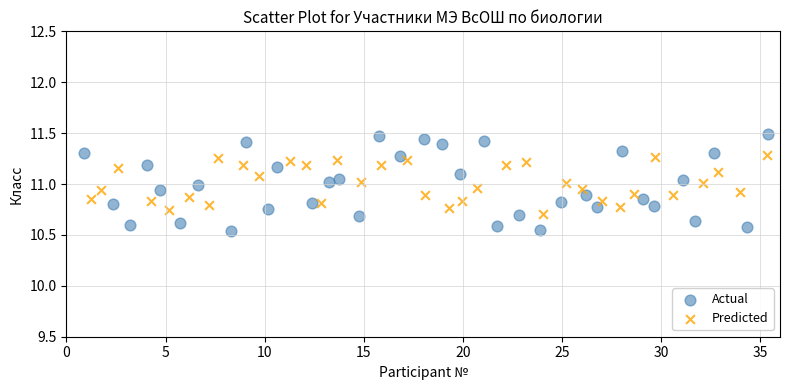

Which series contains the highest Y value?

Actual